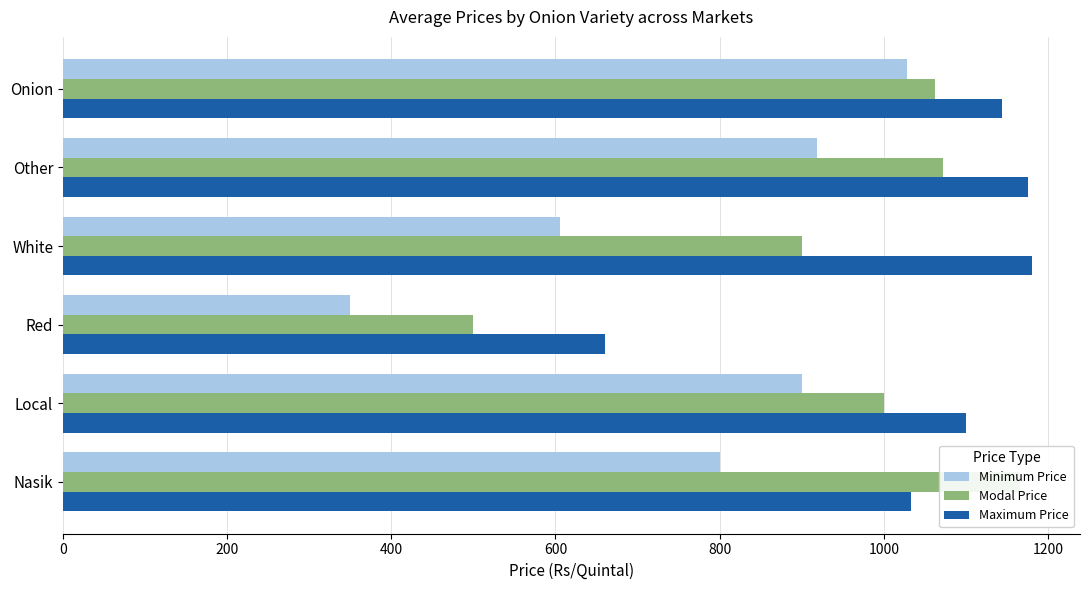

Count the number of data series in this chart.

3